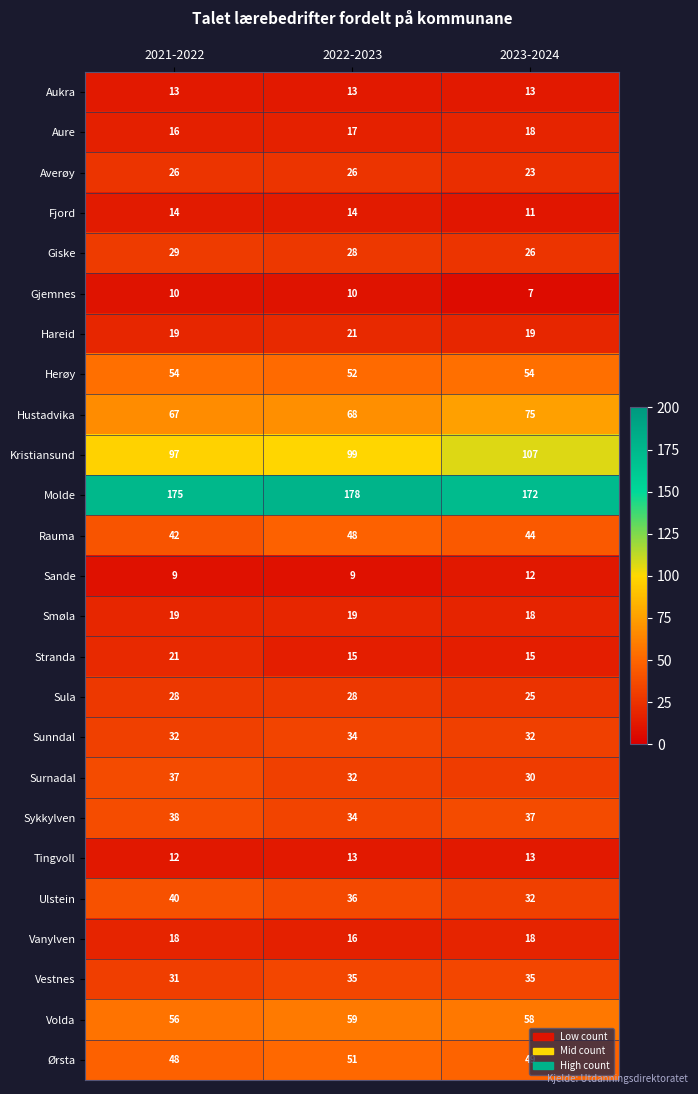

True or false: Sykkylven has a value of 38 at 2021-2022.

True